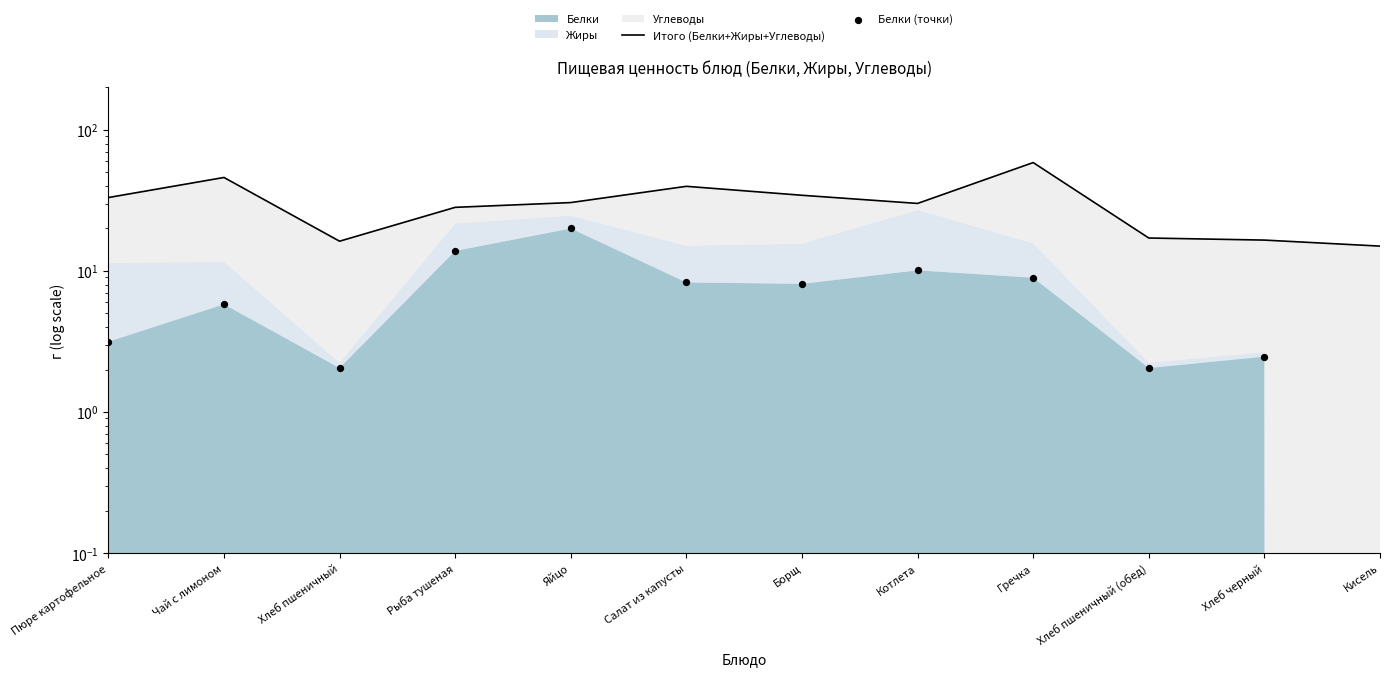

Which series contains the lowest Y value?

Белки (точки)